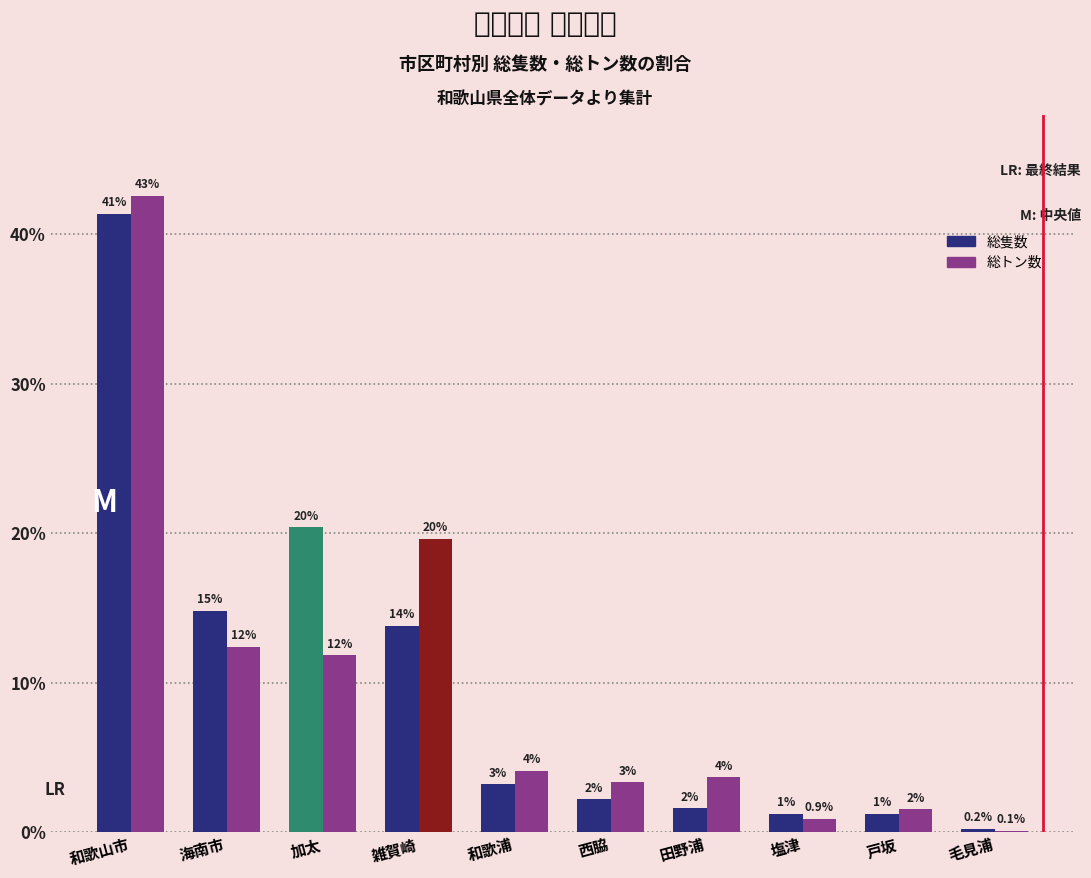

What are all the series names shown in the legend?

総隻数, 総トン数